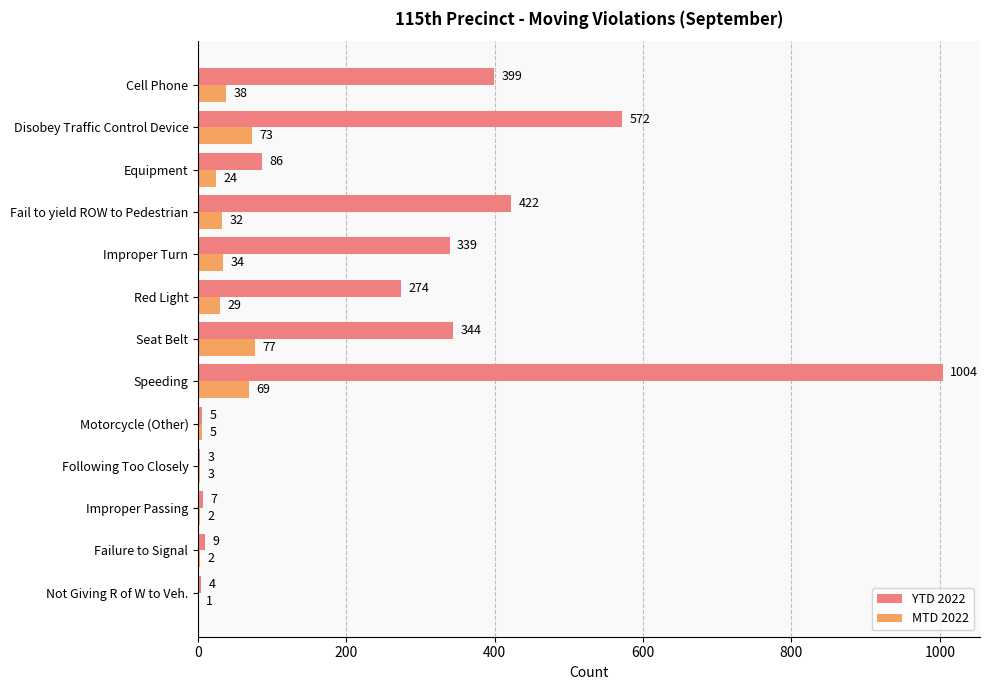

What is the sum of the YTD 2022 values at Disobey Traffic Control Device and Improper Passing?

579